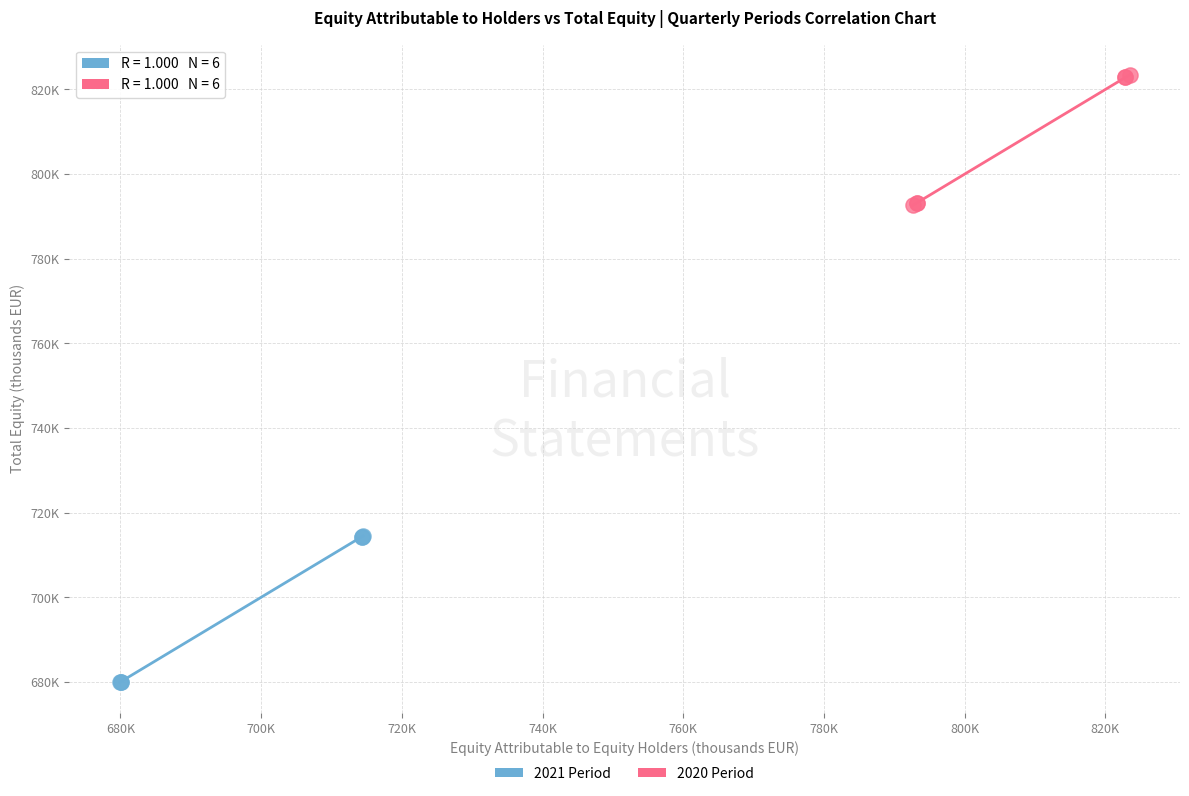

Which series contains the lowest Y value?

2021 Period